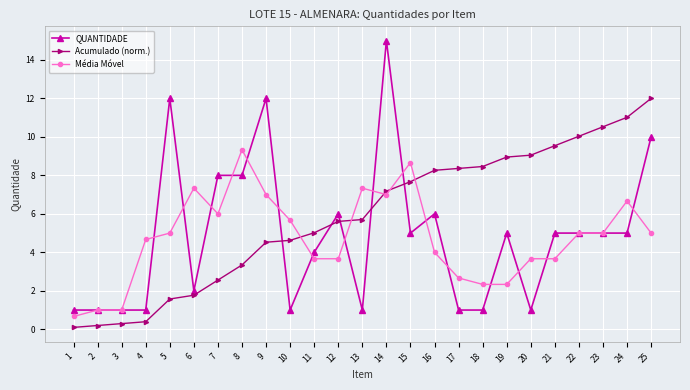

At which label does Média Móvel reach its peak?

8